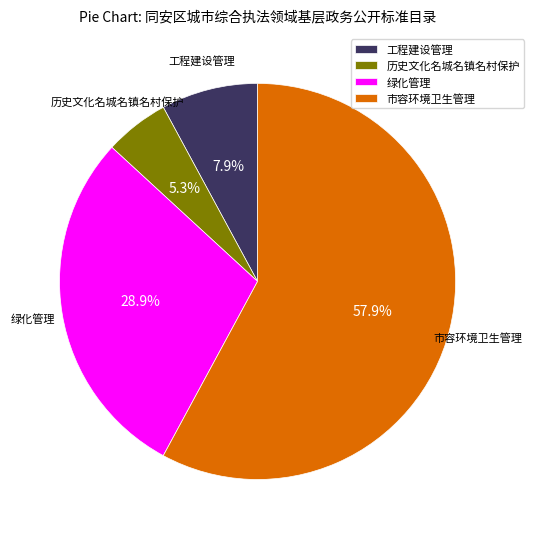

What percentage do 市容环境卫生管理 and 绿化管理 together represent?

86.8%